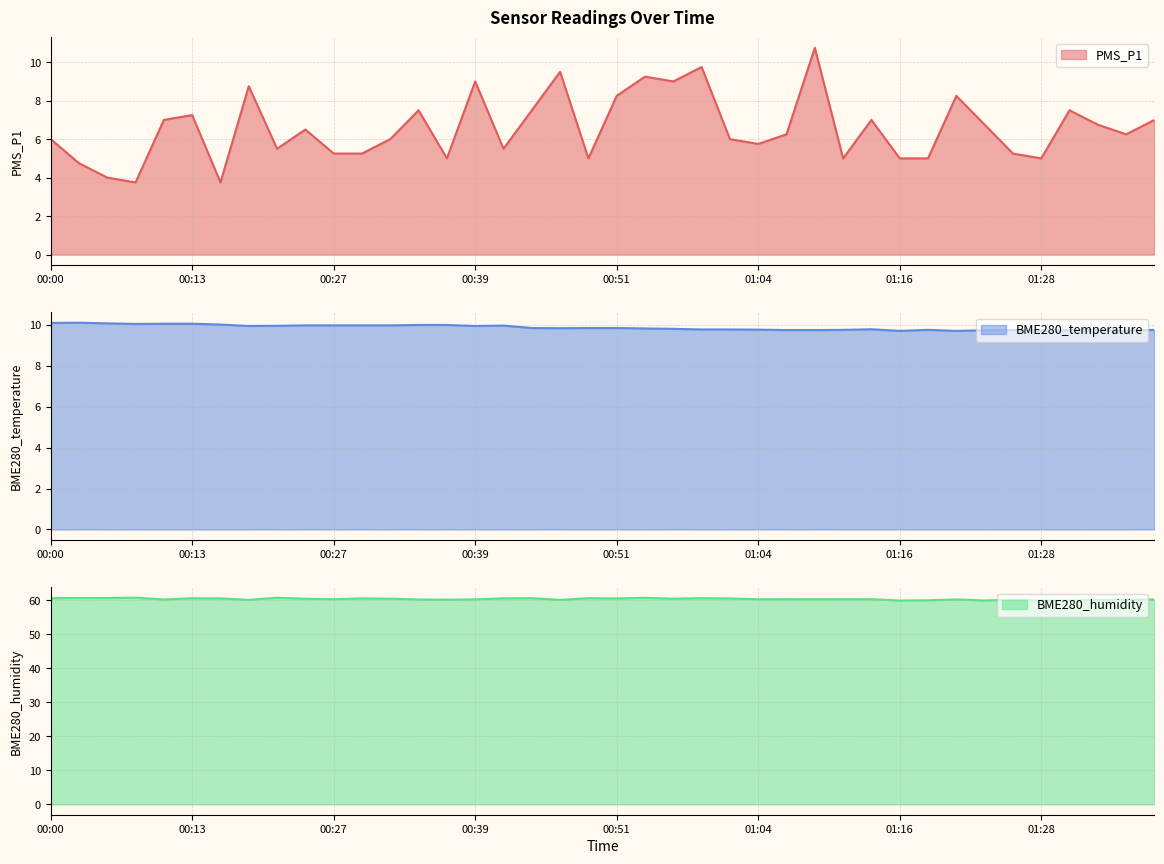

What is the maximum value for BME280_temperature?

10.1